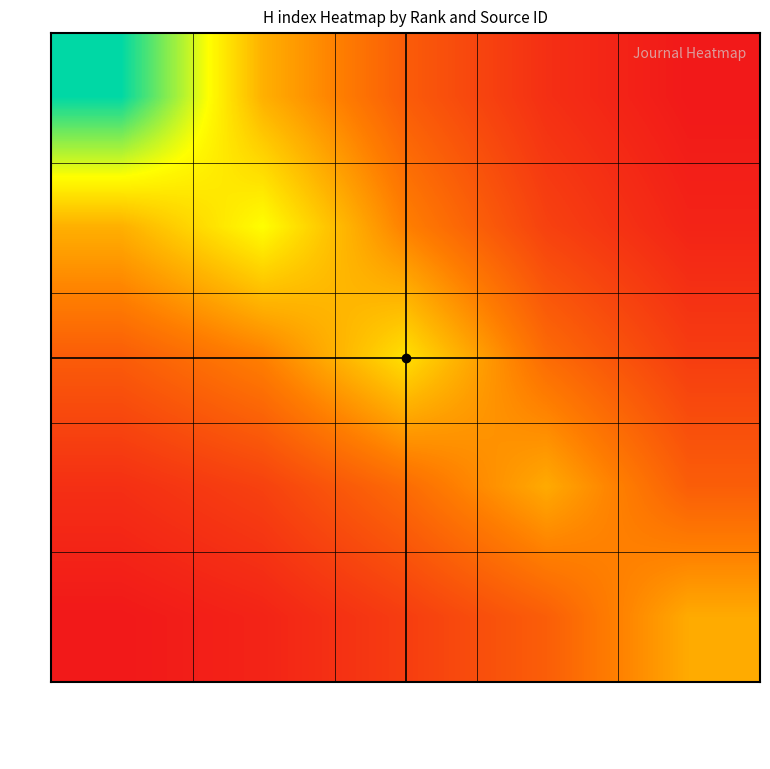

What is the difference between the highest and lowest values at 14786?

205.7